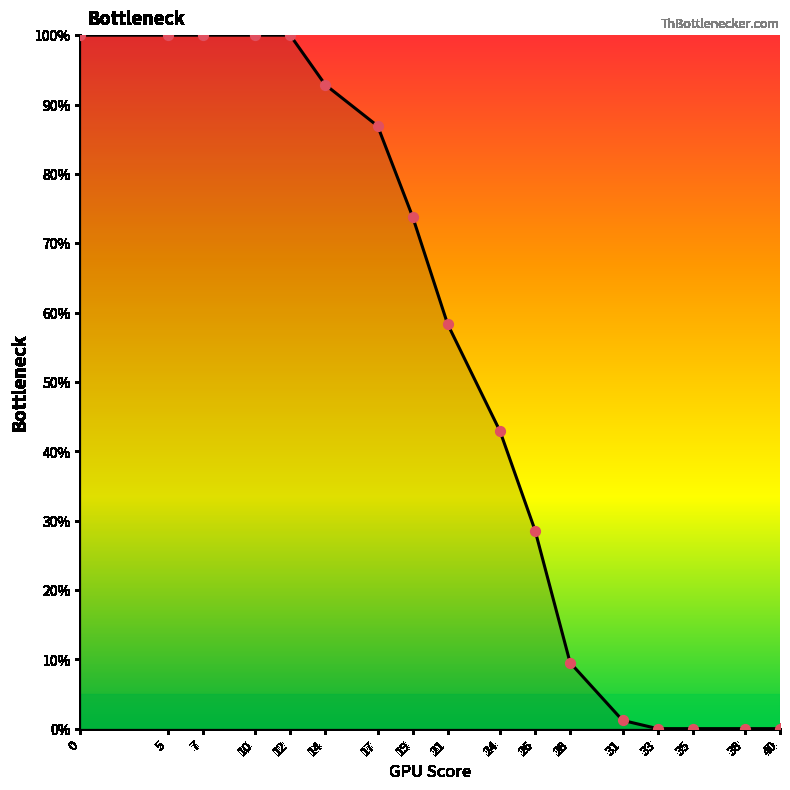

What is the change in value from 10 to 31?

-98.8